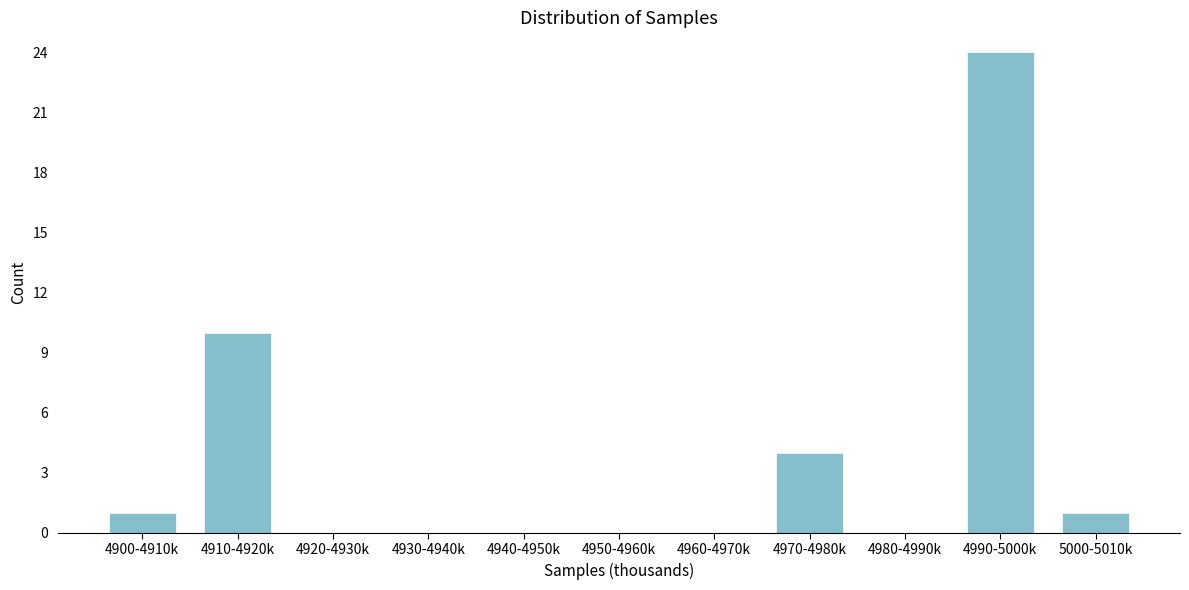

Reading left to right, what are all the values shown in this chart?

4900-4910k=1	4910-4920k=10	4920-4930k=0	4930-4940k=0	4940-4950k=0	4950-4960k=0	4960-4970k=0	4970-4980k=4	4980-4990k=0	4990-5000k=24	5000-5010k=1